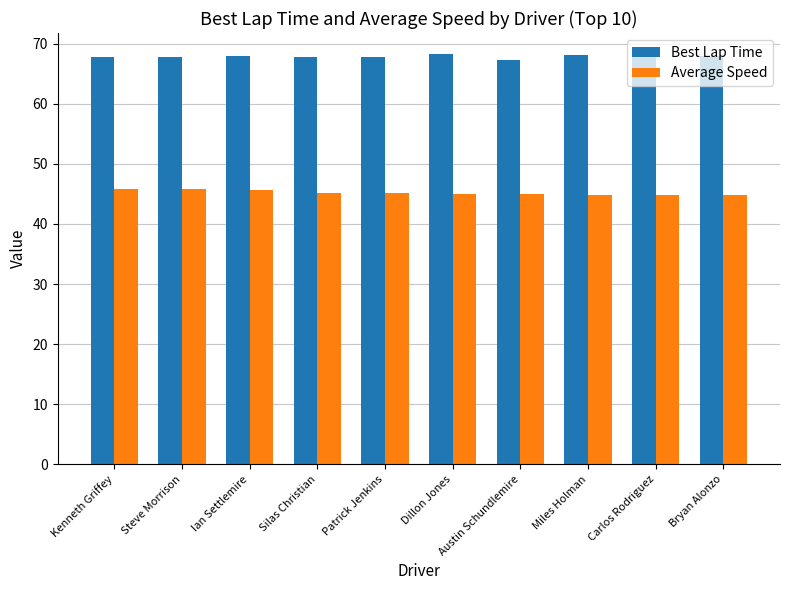

True or false: Best Lap Time has a value of 67.7 at Steve Morrison.

True